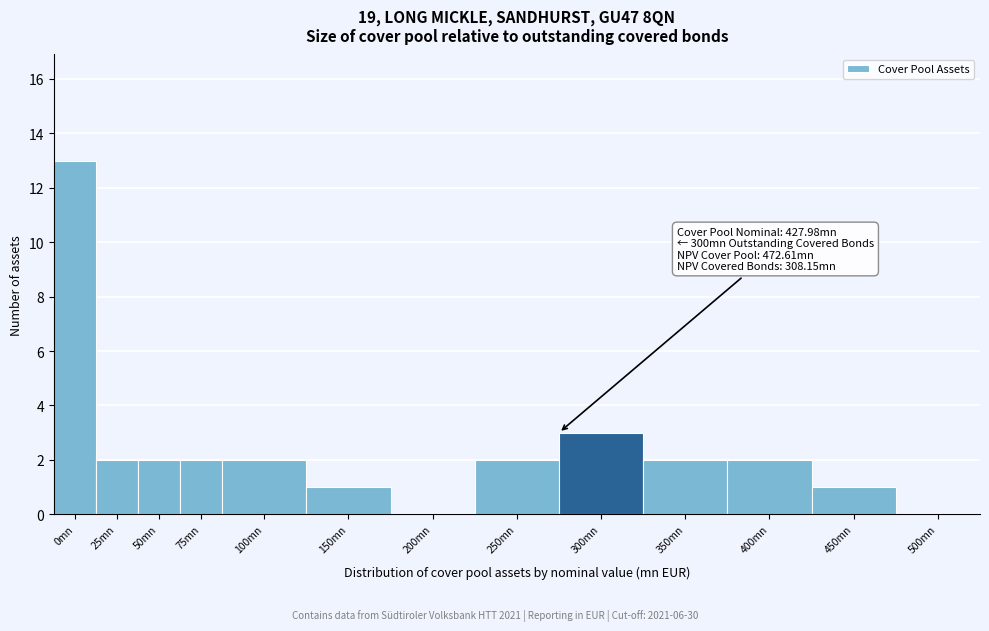

Where is the data nearest to the value 6?

300mn